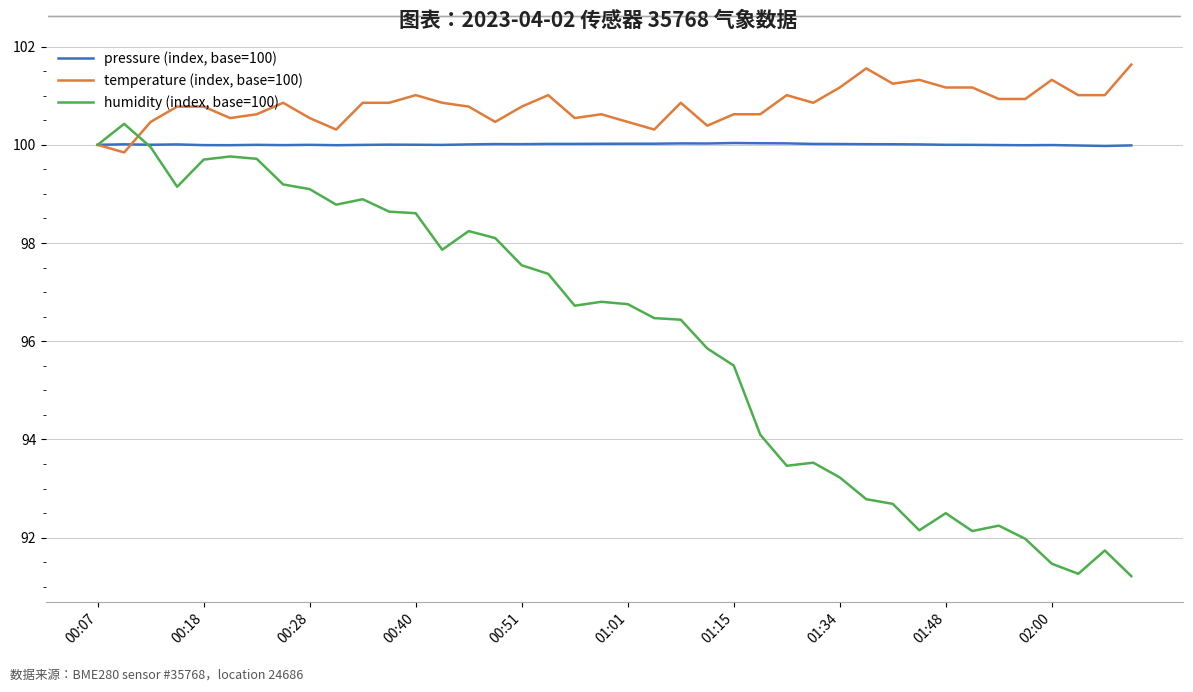

Rank the series by their maximum value, from highest to lowest.

temperature (index, base=100), humidity (index, base=100), pressure (index, base=100)